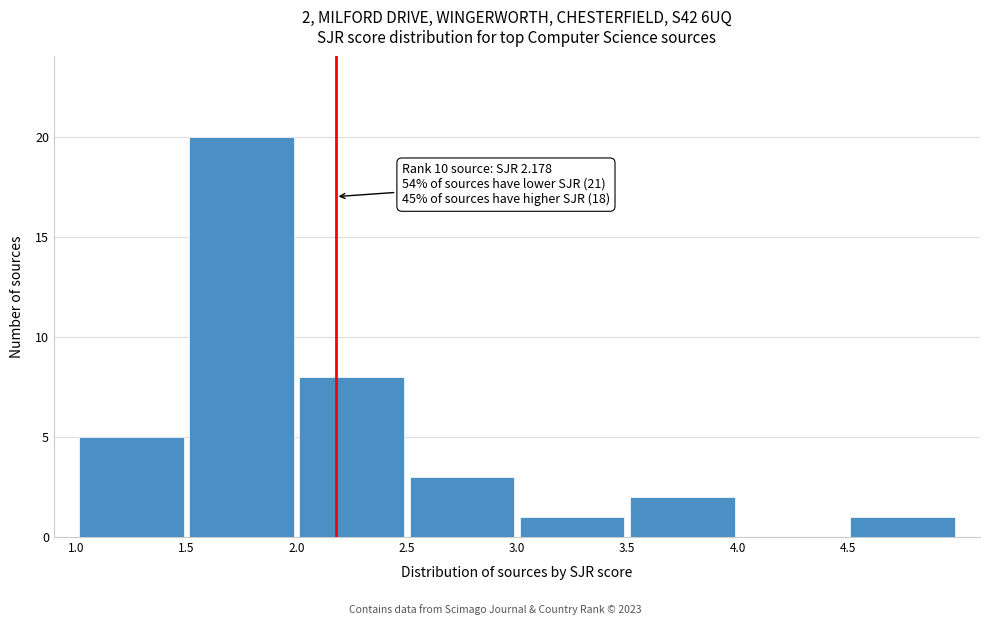

Which range on the x-axis has the tallest bar?

1.5 to 2.0